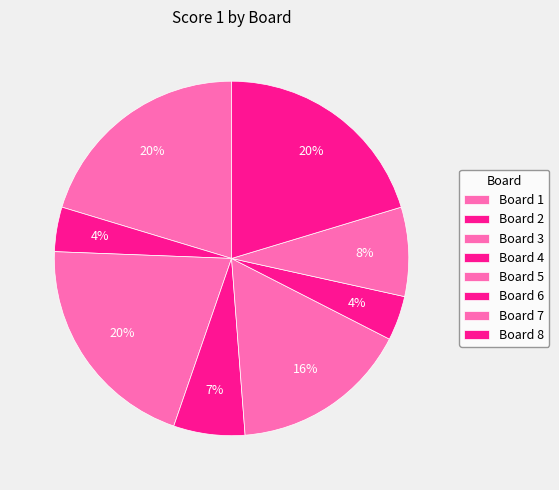

How many slices are in this pie chart?

8